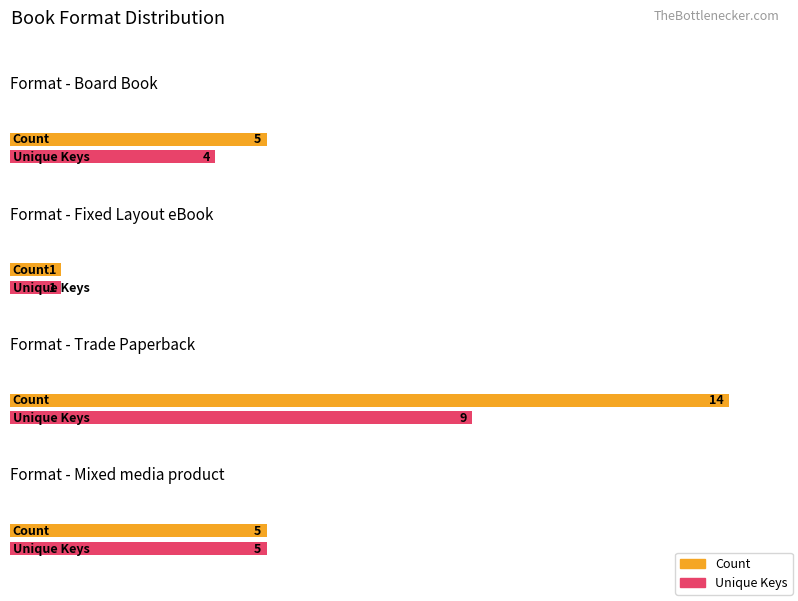

Count the Count values in the range 5 to 14.

3